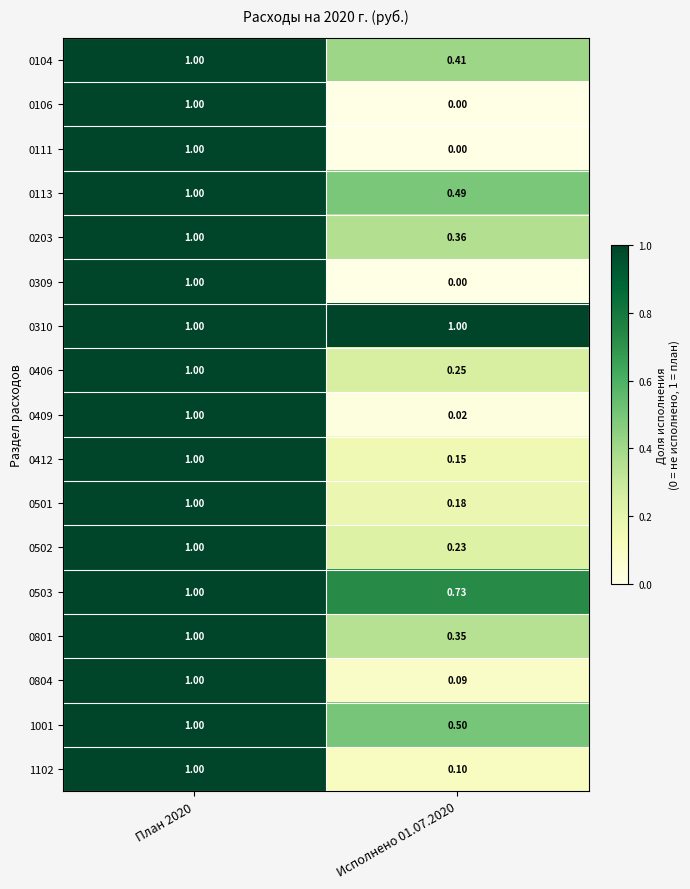

Is the value of 0502 at Исполнено 01.07.2020 greater than the value of 0111 at Исполнено 01.07.2020?

Yes